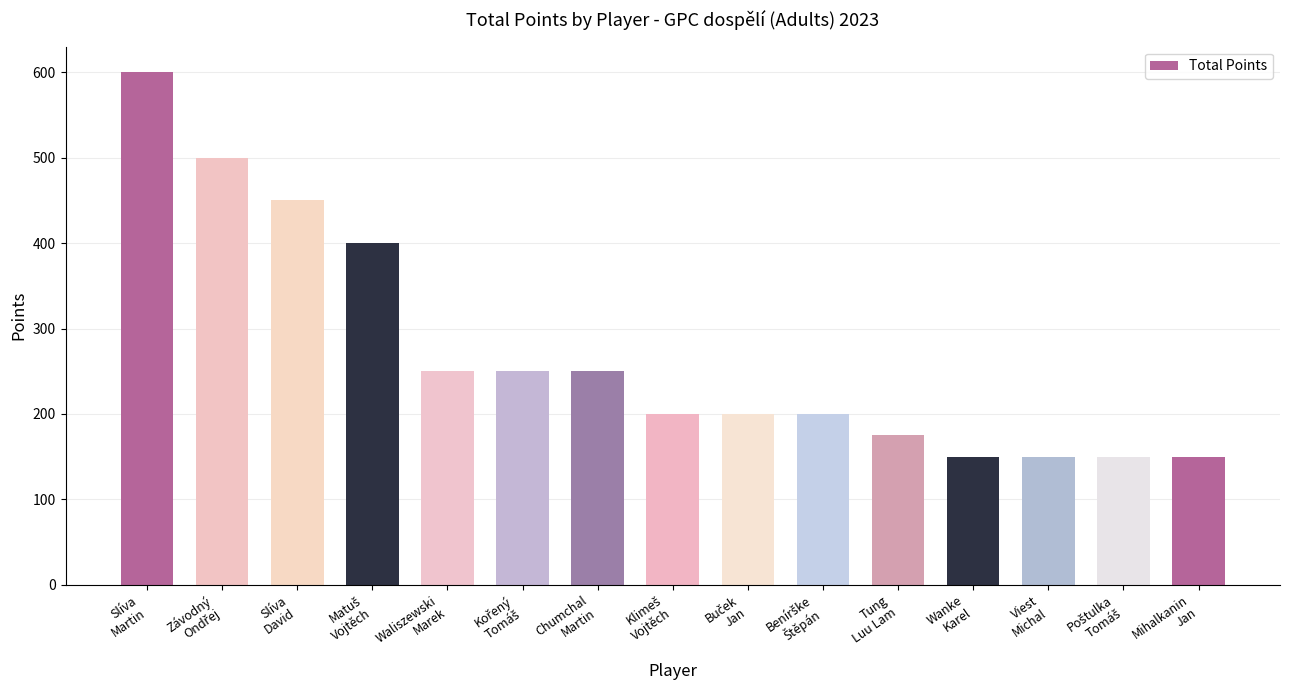

Between Chumchal
Martin and Mihalkanin
Jan, which is larger?

Chumchal
Martin